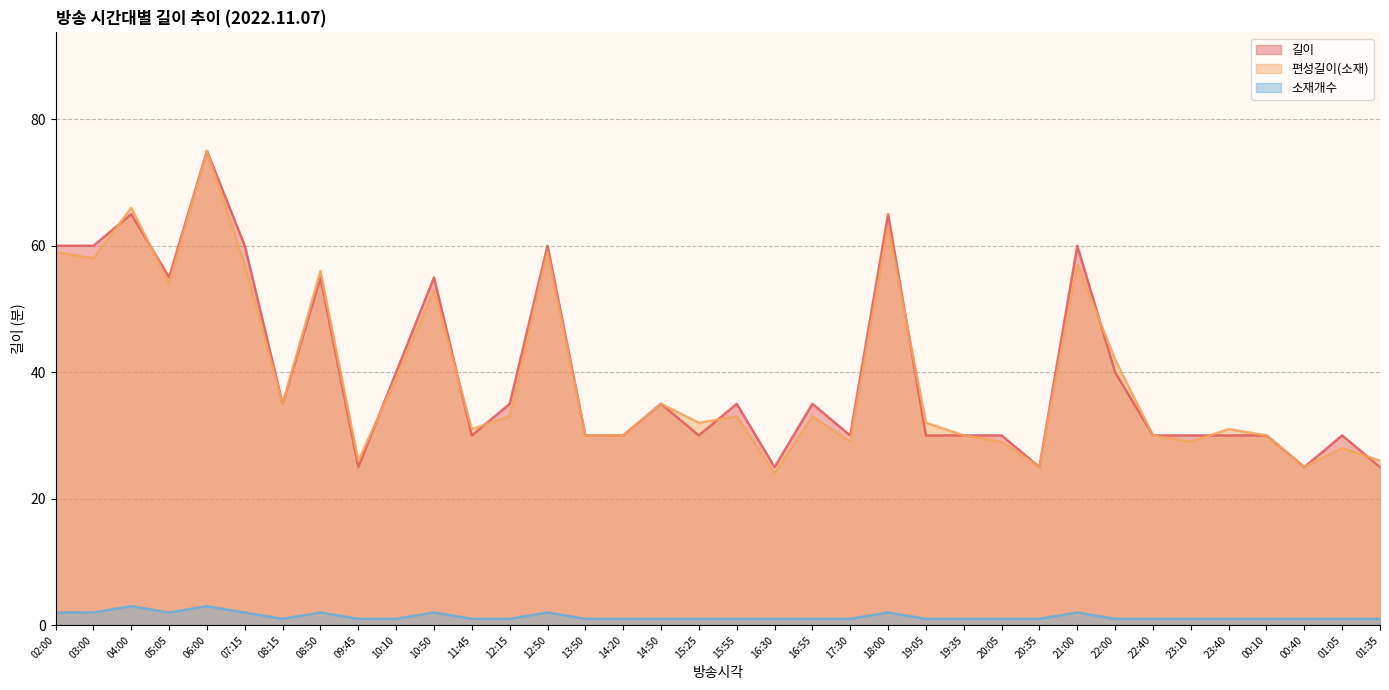

Which series changed the most between 10:50 and 01:05?

길이